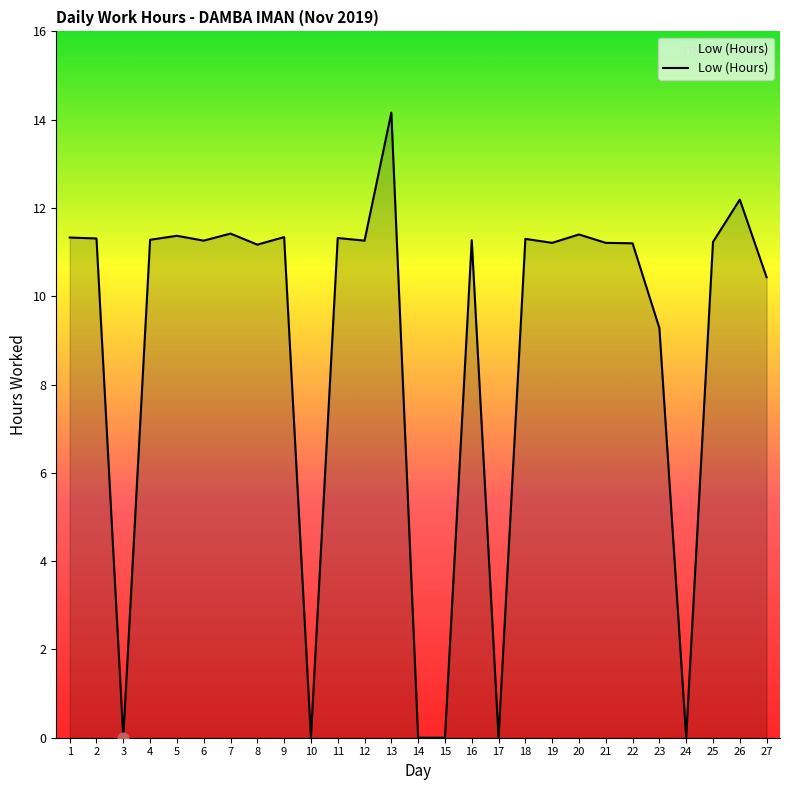

What is the ratio of the value at 12 to the value at 18?

1.0